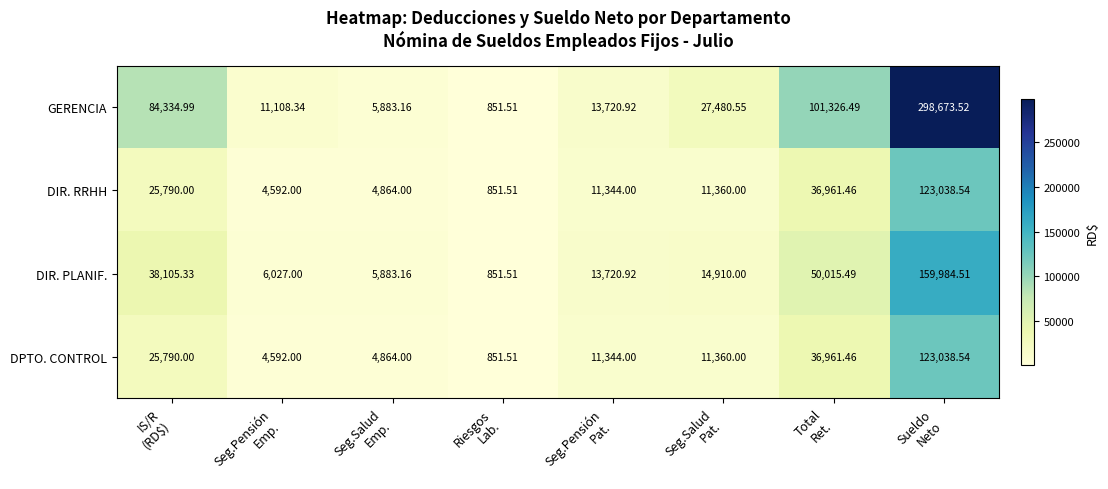

How many series are shown in this chart?

4